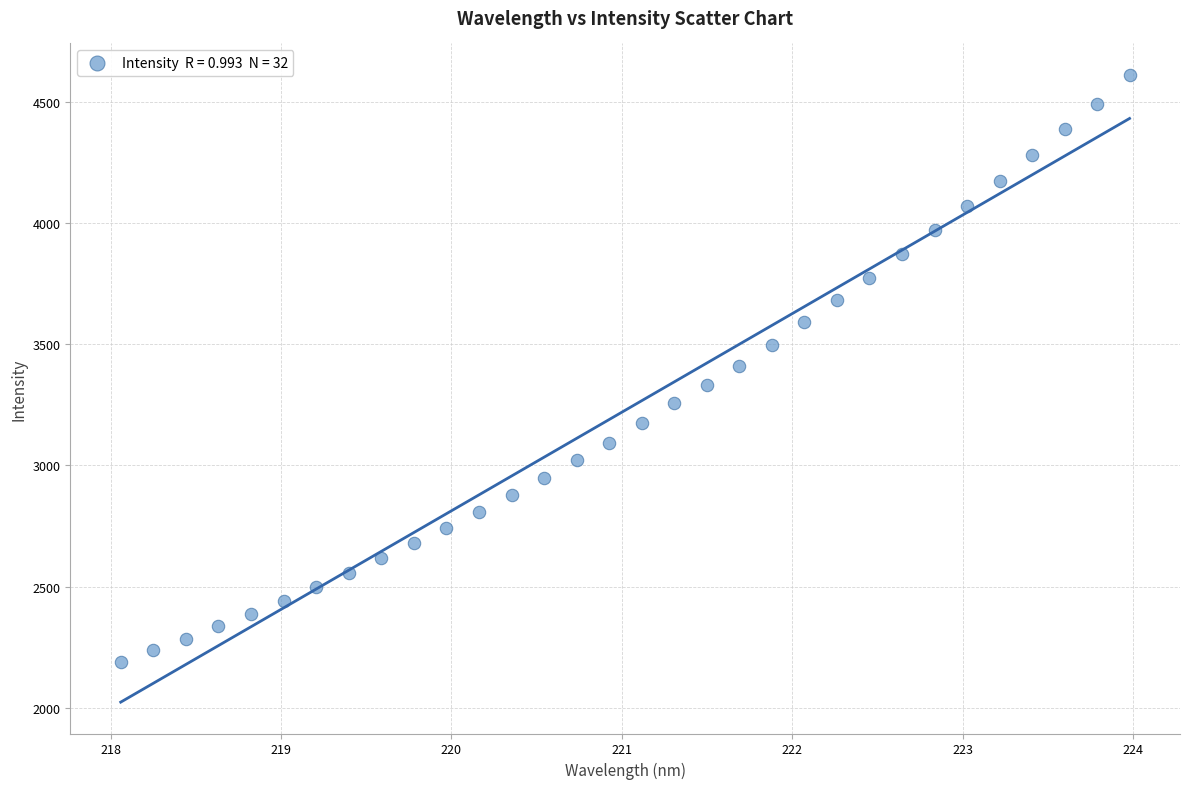

What is the range of X values (max minus min)?

5.9